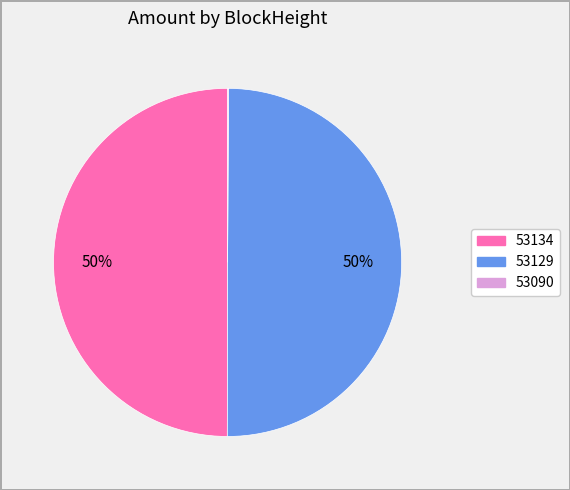

What percentage is the 53134 slice, to the nearest percent?

50%